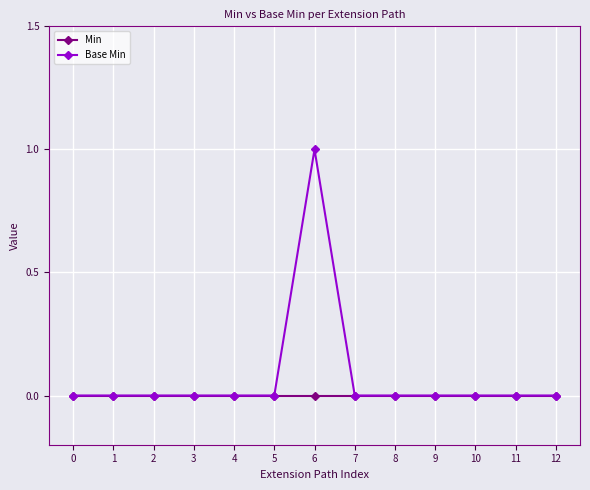

How many categories are shown in the chart?

13